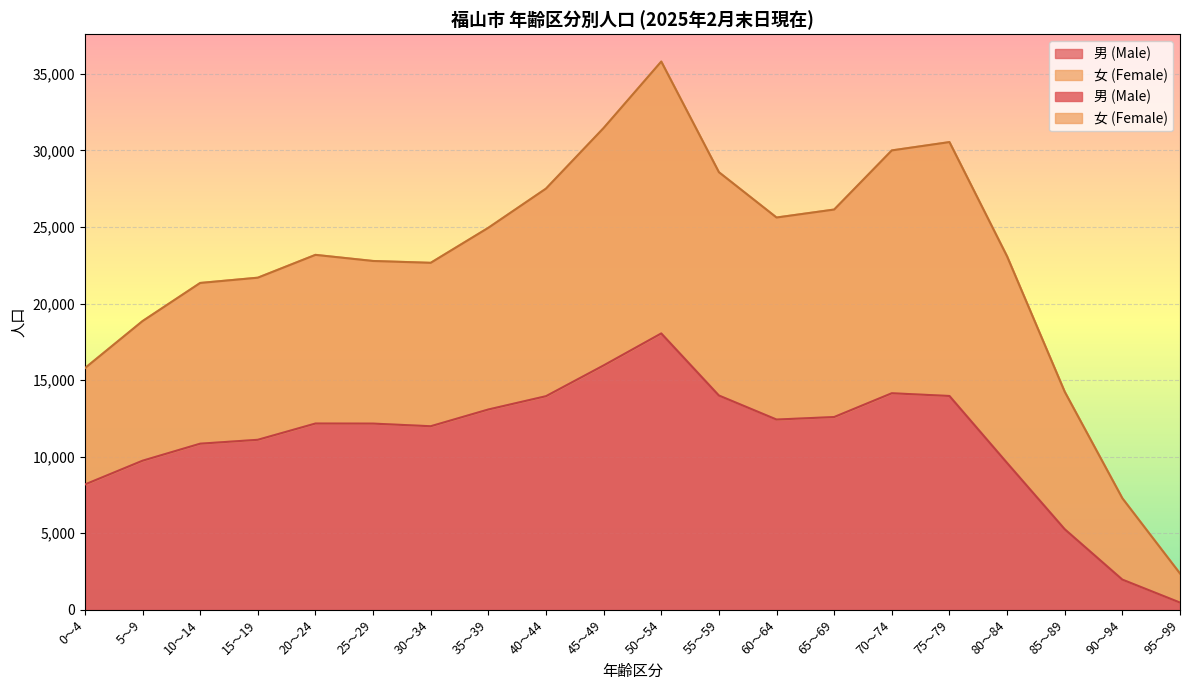

How many interior local valleys (lower than both neighbors) does the data have?

2